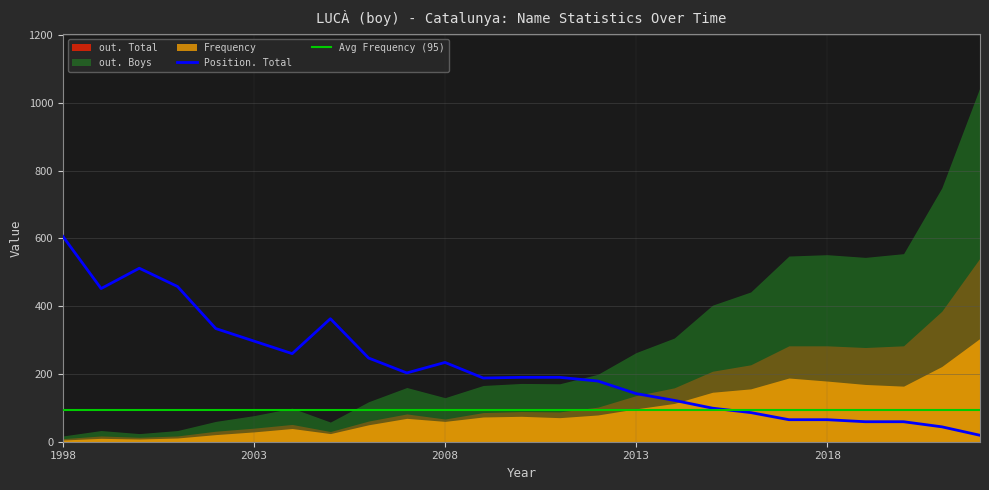

Which has a higher value, 2021 or 2015?

2021